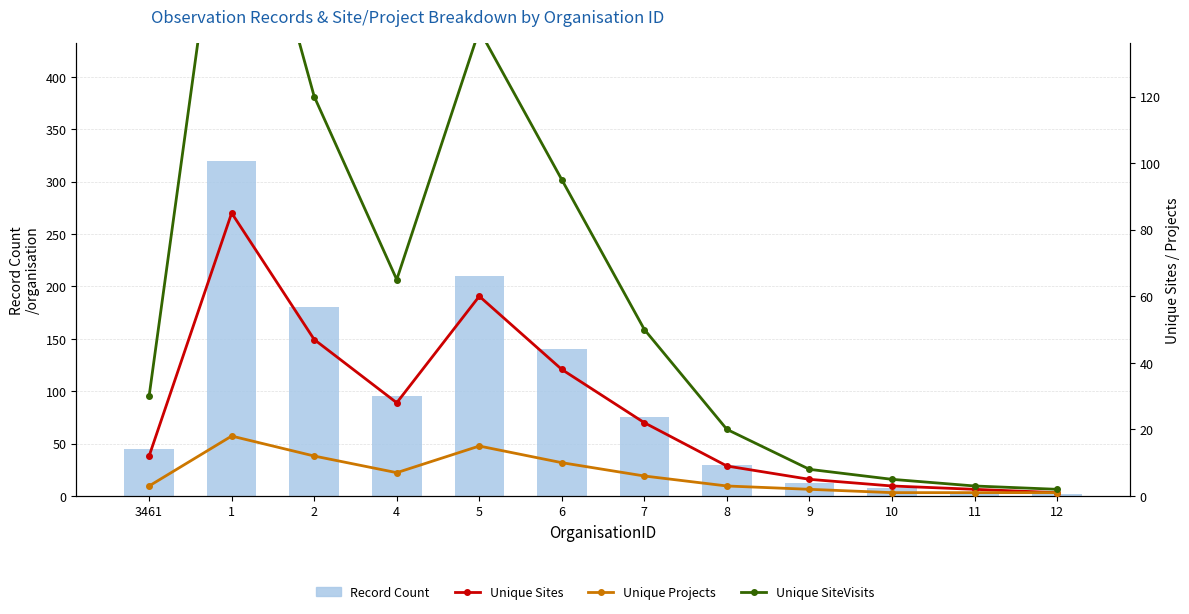

Reading left to right, extract all data points from this chart.

Record Count: 45	320	180	95	210	140	75	30	12	8	4	2
Unique Sites: 12	85	47	28	60	38	22	9	5	3	2	1
Unique Projects: 3	18	12	7	15	10	6	3	2	1	1	1
Unique SiteVisits: 30	210	120	65	140	95	50	20	8	5	3	2